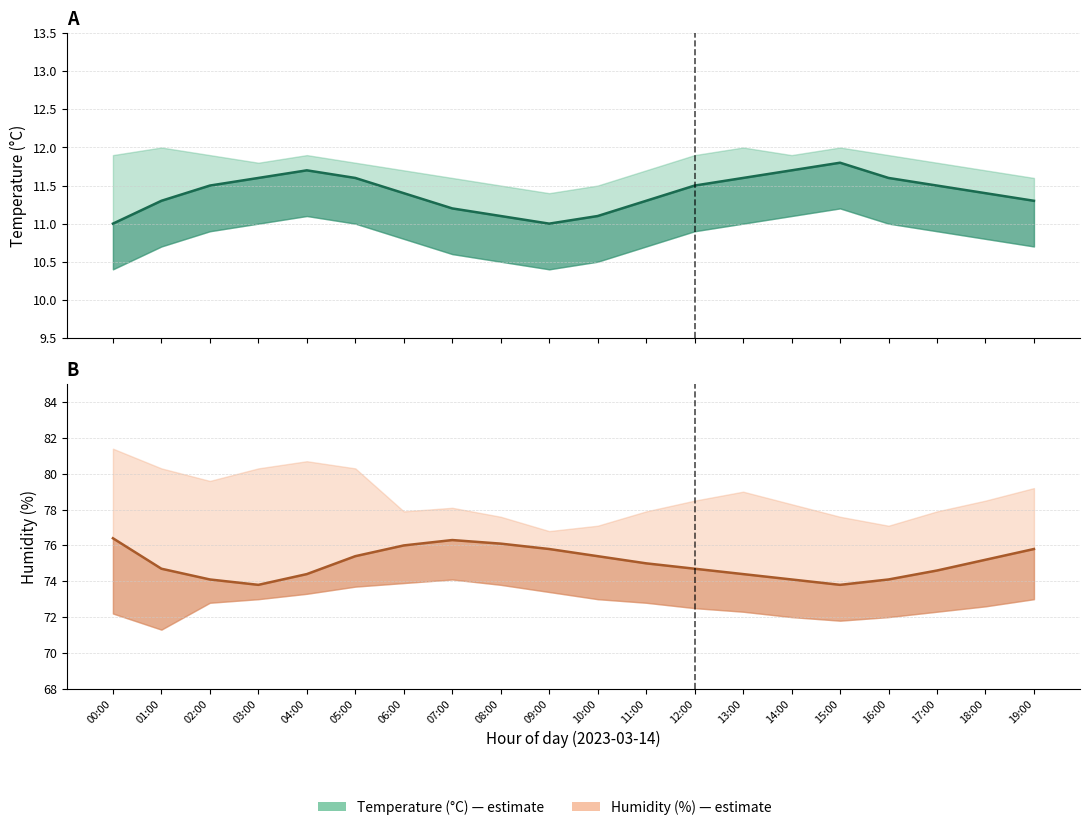

What is the difference between the humidity_lower values at 09:00 and 02:00?

0.6